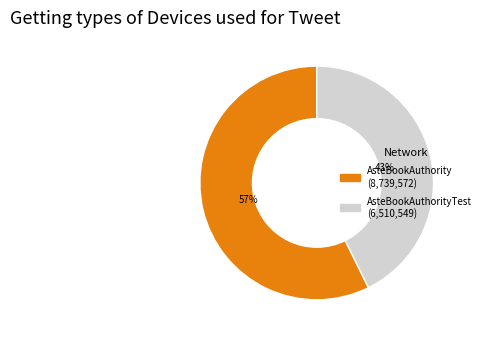

How many slices are in this pie chart?

2